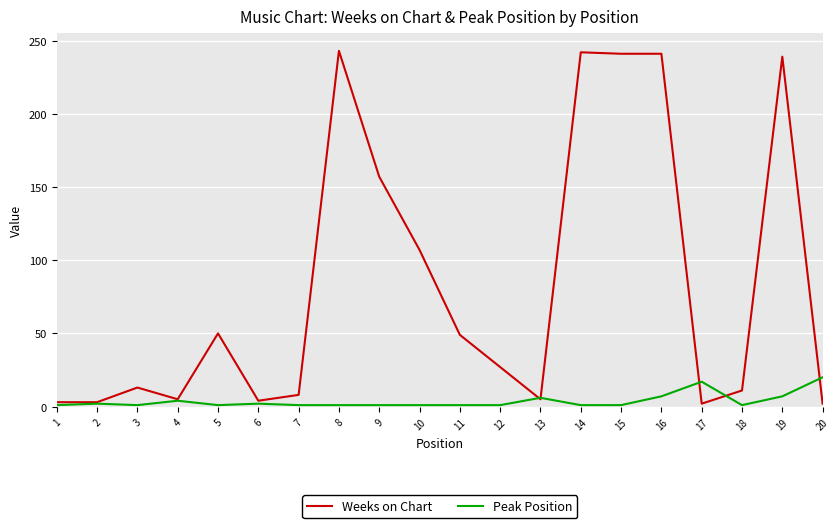

At 20, list the series in order from smallest to largest.

Weeks on Chart, Peak Position